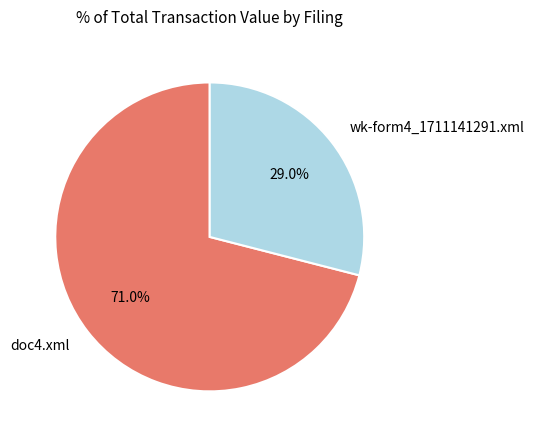

To the nearest percent, what portion does wk-form4_1711141291.xml represent?

29%